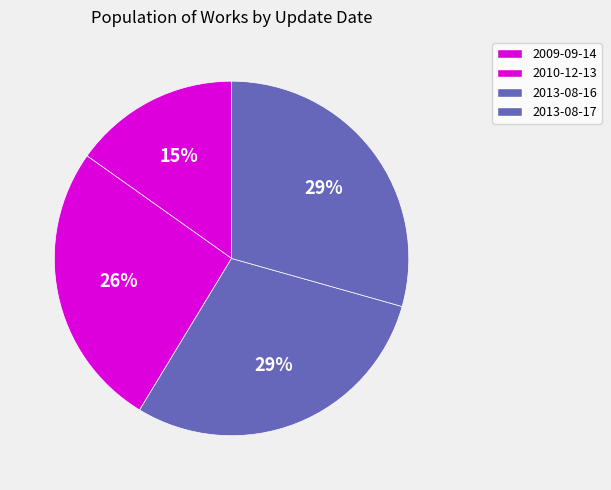

To the nearest percent, what percentage of the pie is 2013-08-17?

29%